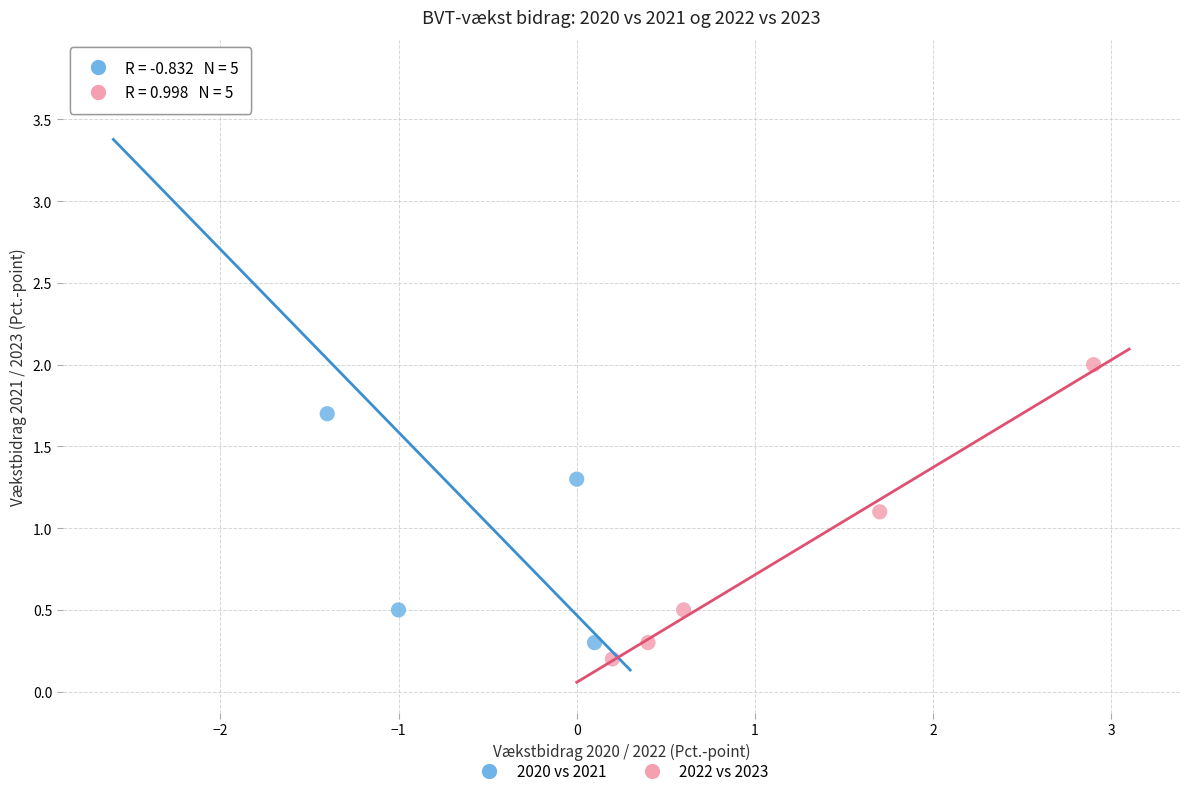

Which series reaches the maximum Y coordinate?

2020 vs 2021